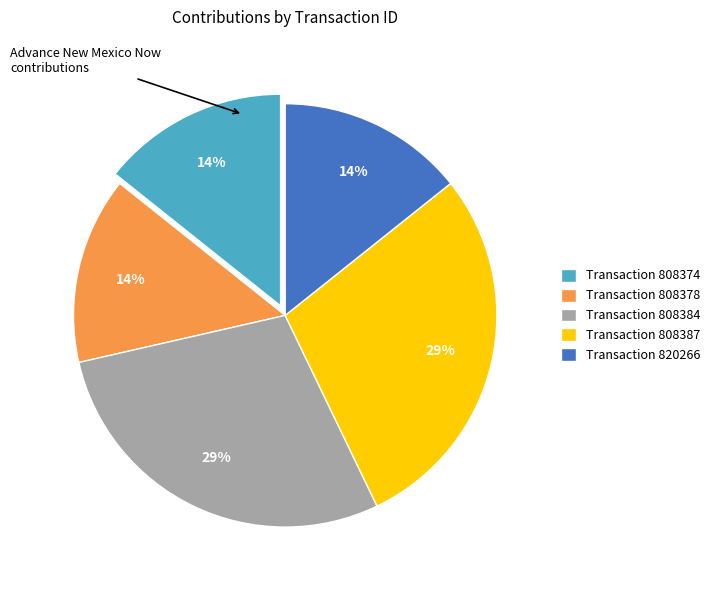

What percentage is the Transaction 808387 slice, to the nearest percent?

29%